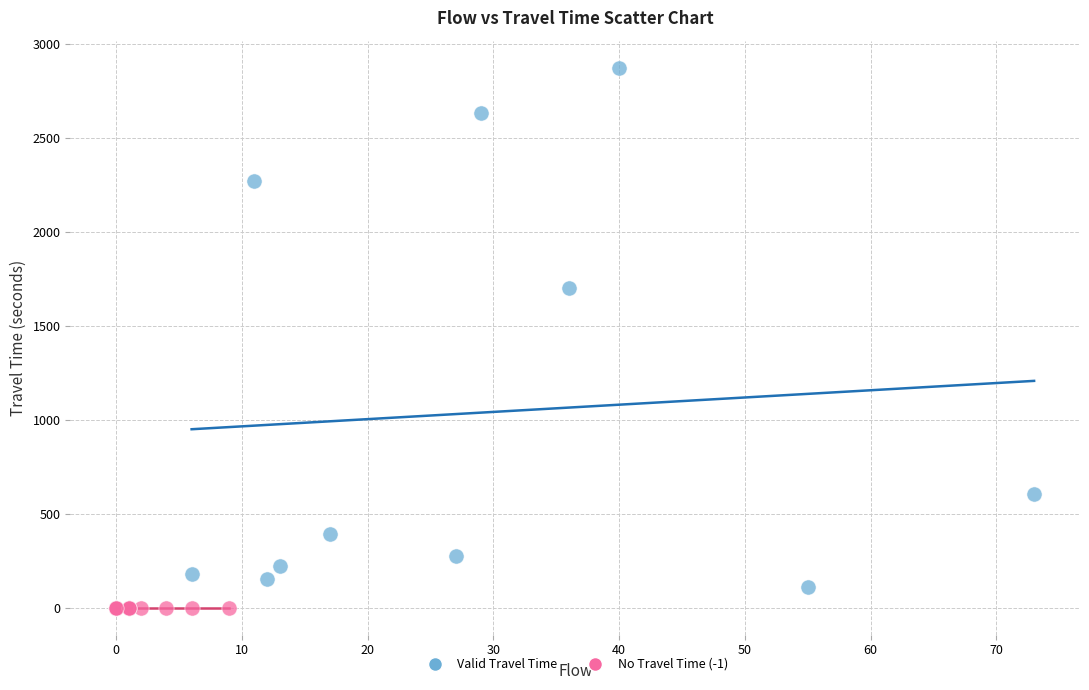

What are all the series names shown in the legend?

Valid Travel Time, No Travel Time (-1)